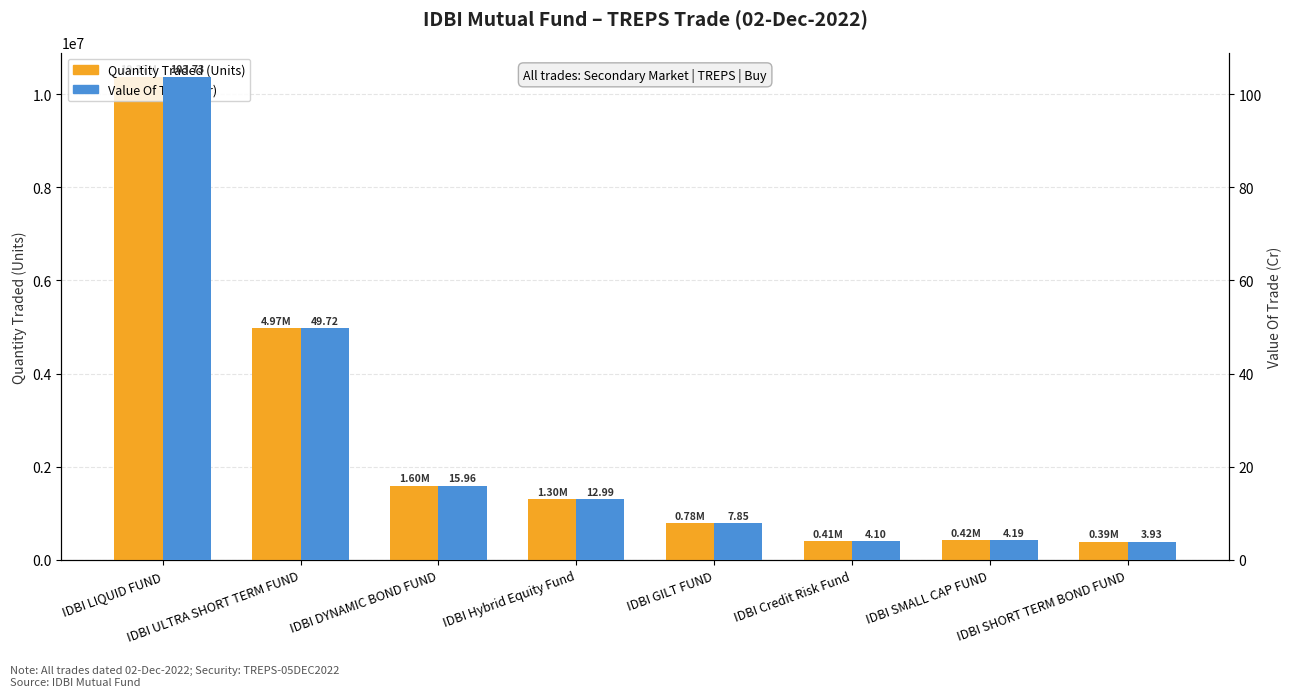

Reading left to right, list all the values displayed in this chart.

Quantity Traded (Units): 10372504.1	4972212.6	1596361.2	1298946.1	784803.1	409807.1	419480.0	392969.0
Value Of Trade (Cr): 103.7	49.7	16.0	13.0	7.8	4.1	4.2	3.9